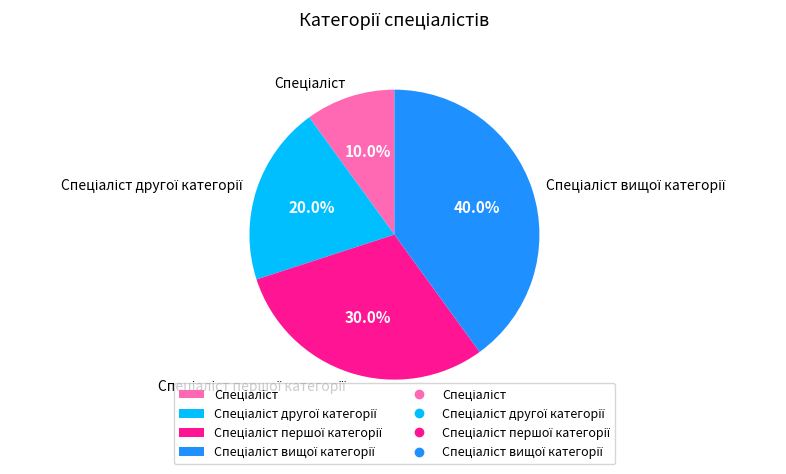

Is there any slice that represents more than half of the pie?

No